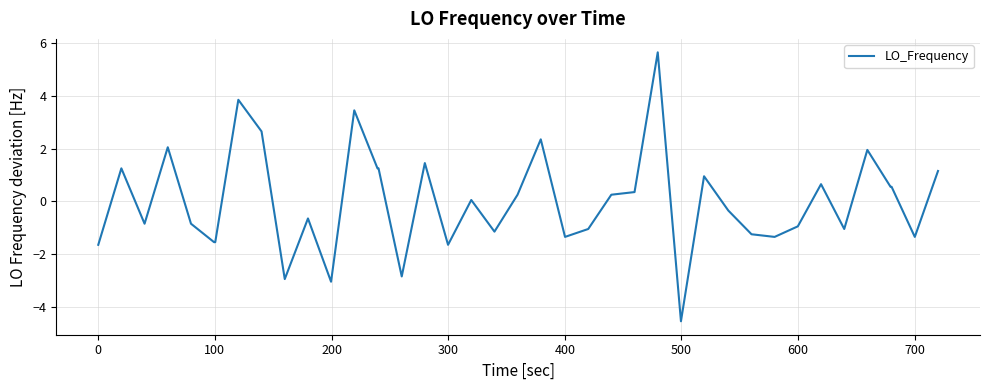

How many lines are shown in the chart?

1